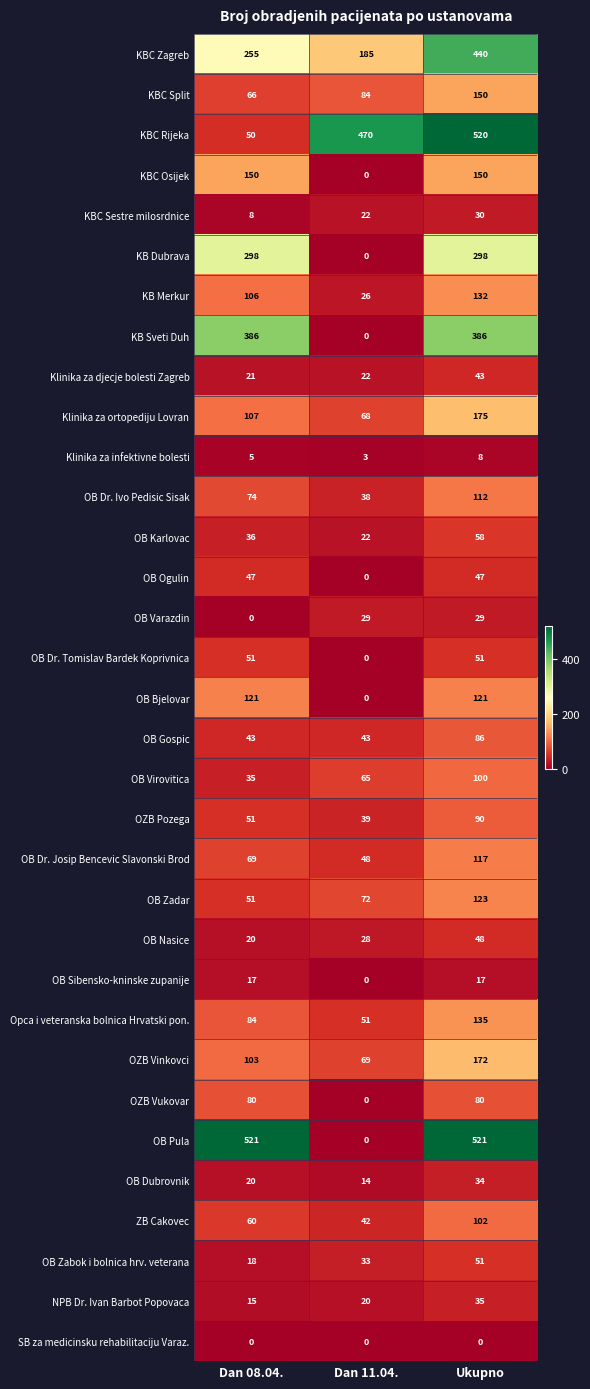

What is the total value across all series at Dan 08.04.?

2968